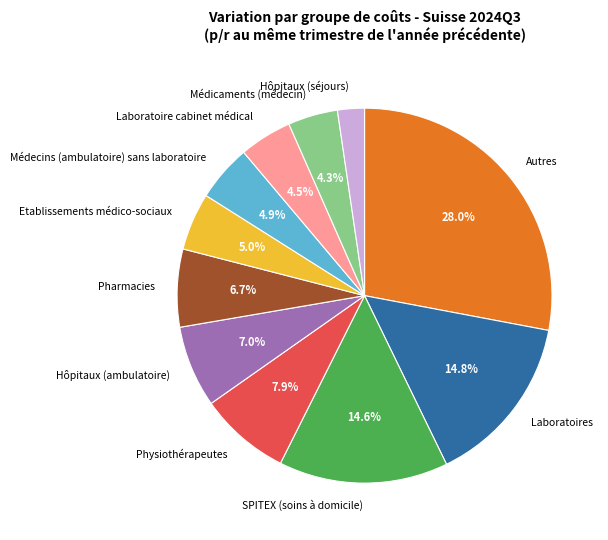

What percentage is the Autres slice, to the nearest percent?

28%